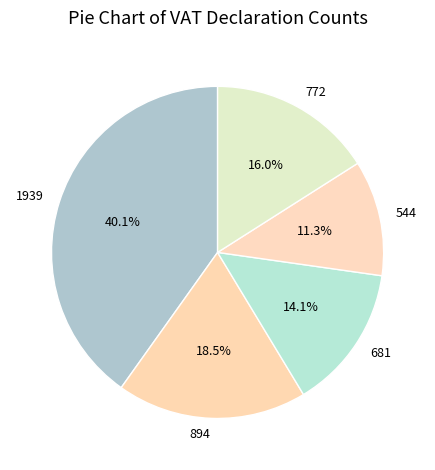

Between 894 and 772, which is larger?

894